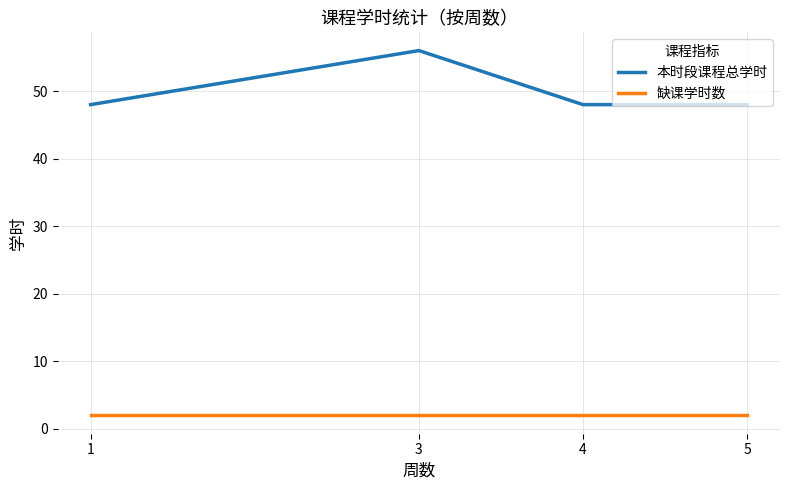

What is the approximate value of 缺课学时数 at 1?

2